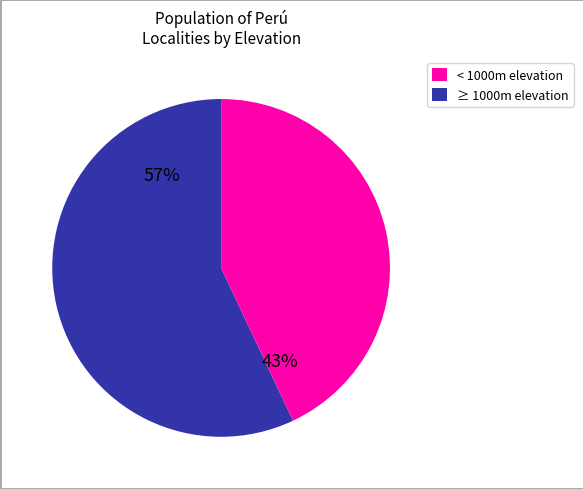

What is the ratio of the value at ≥ 1000m elevation to the value at < 1000m elevation?

0.8